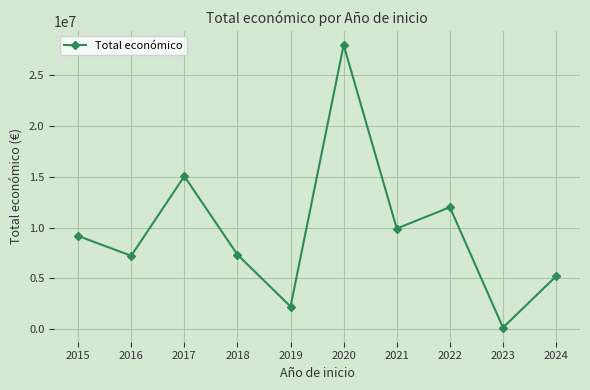

How many lines are shown in the chart?

1